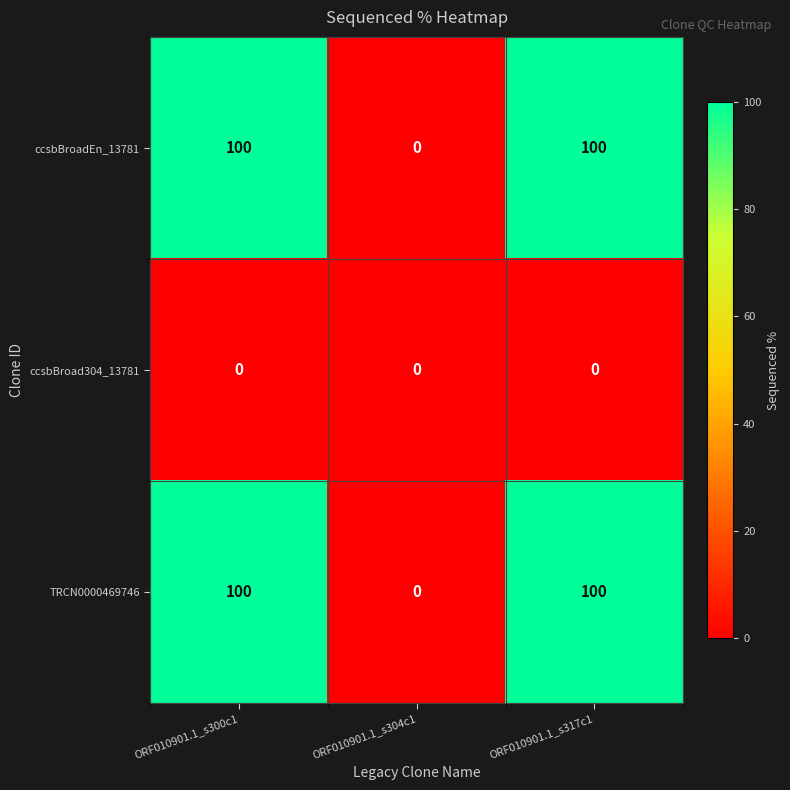

How many categories are shown in the chart?

3